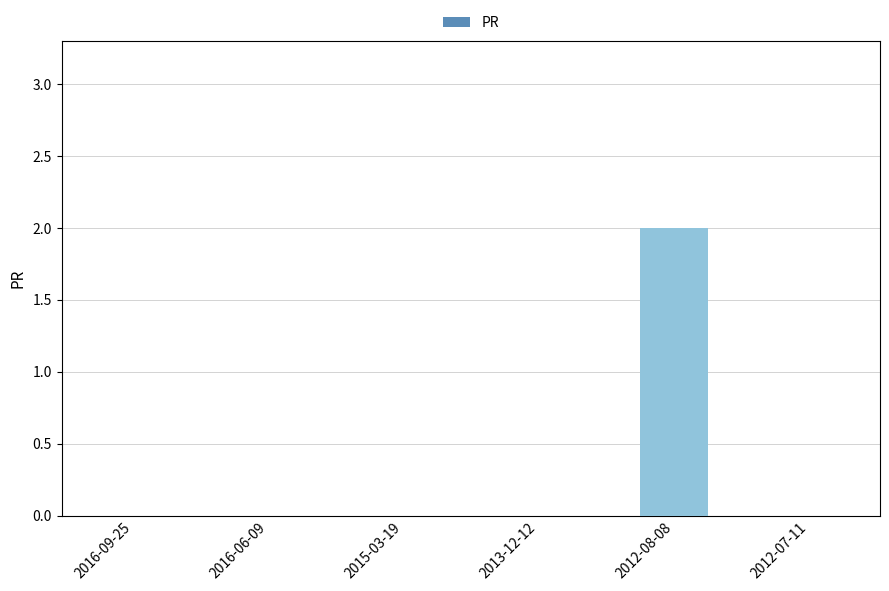

Count the values in the range 0 to 1.

5